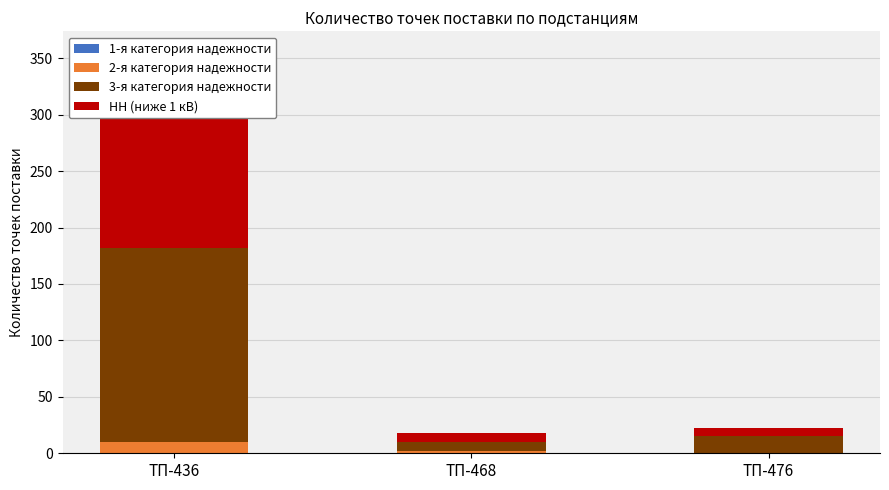

How many series are shown in this chart?

4